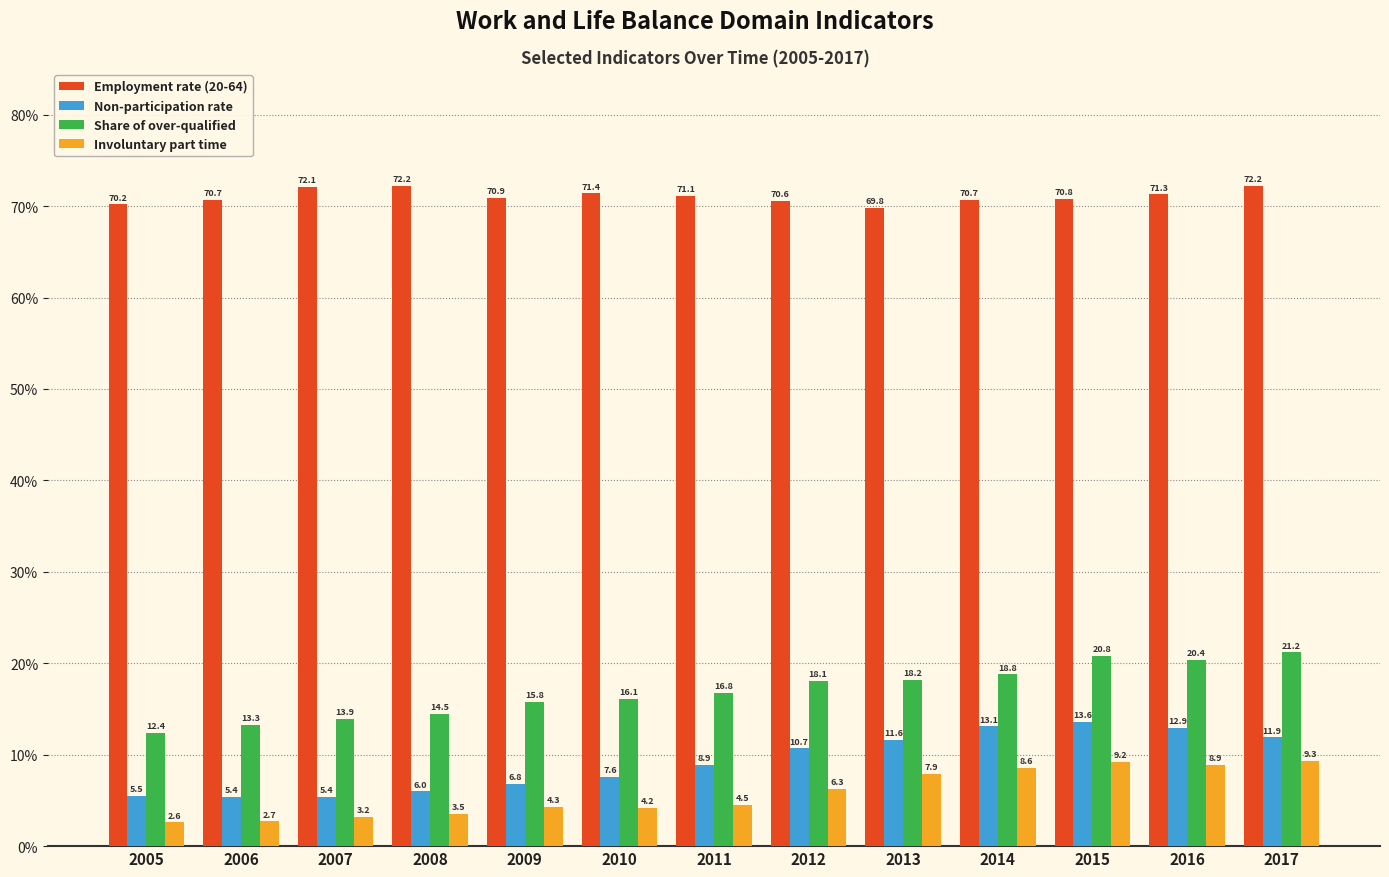

What are all the series names shown in the legend?

Employment rate (20-64), Non-participation rate, Share of over-qualified, Involuntary part time